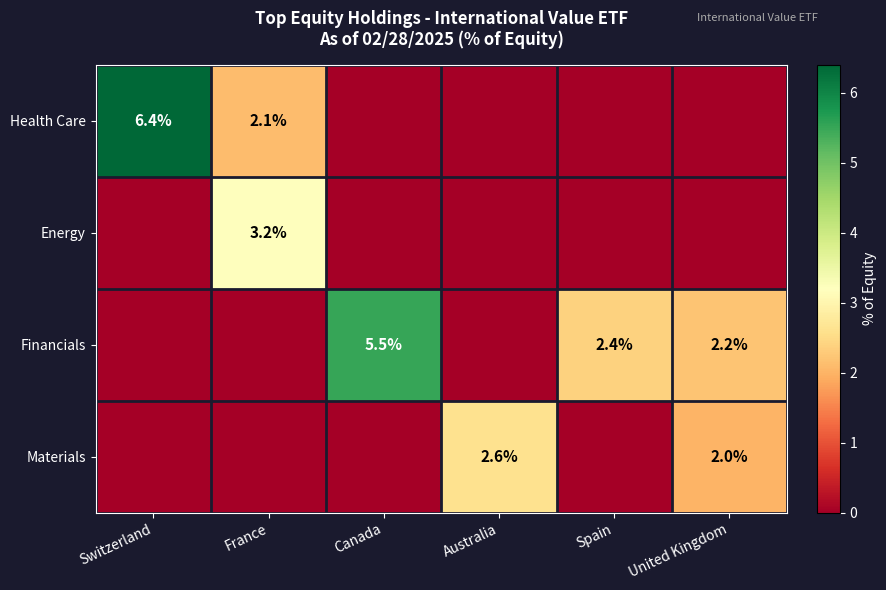

Is it true that Financials equals 0.7 at Spain?

False